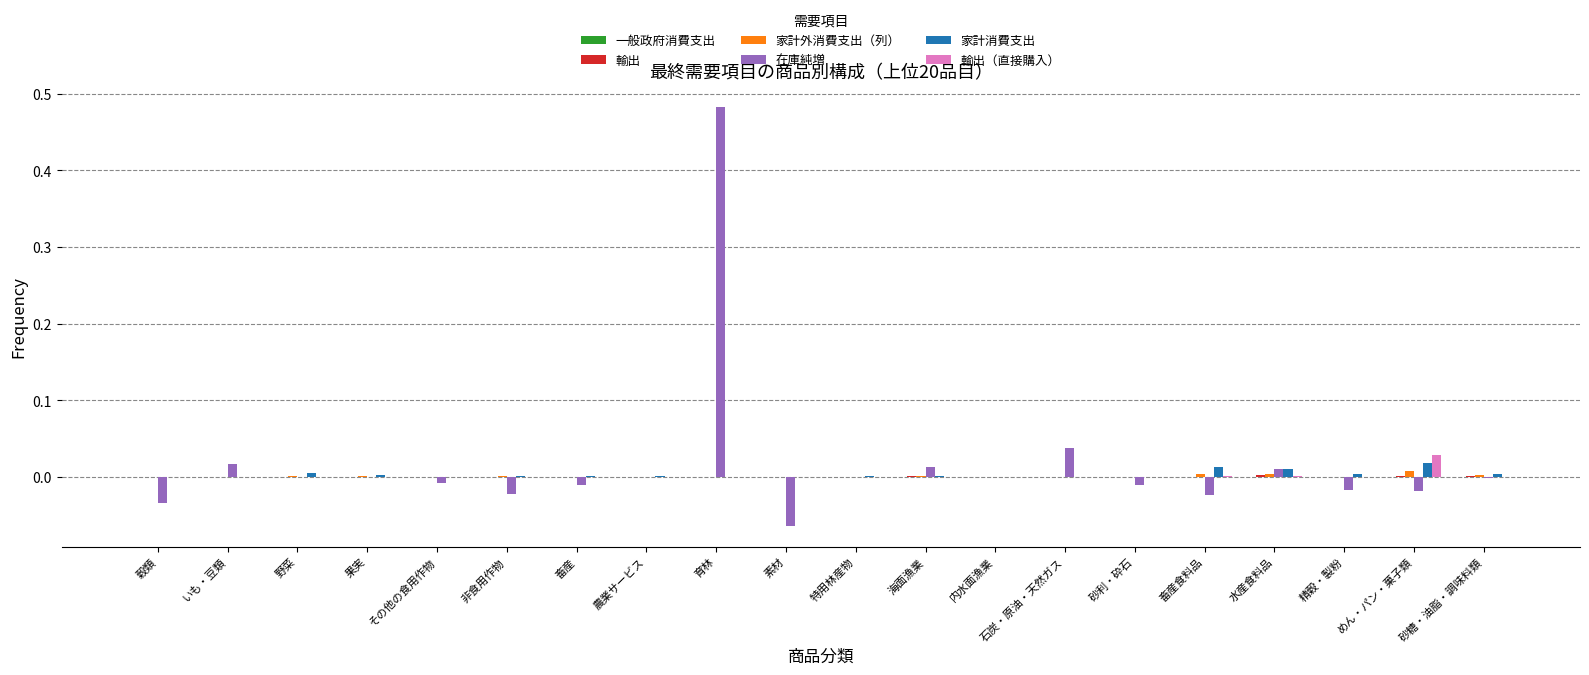

Which label corresponds to the largest value in the chart?

育林